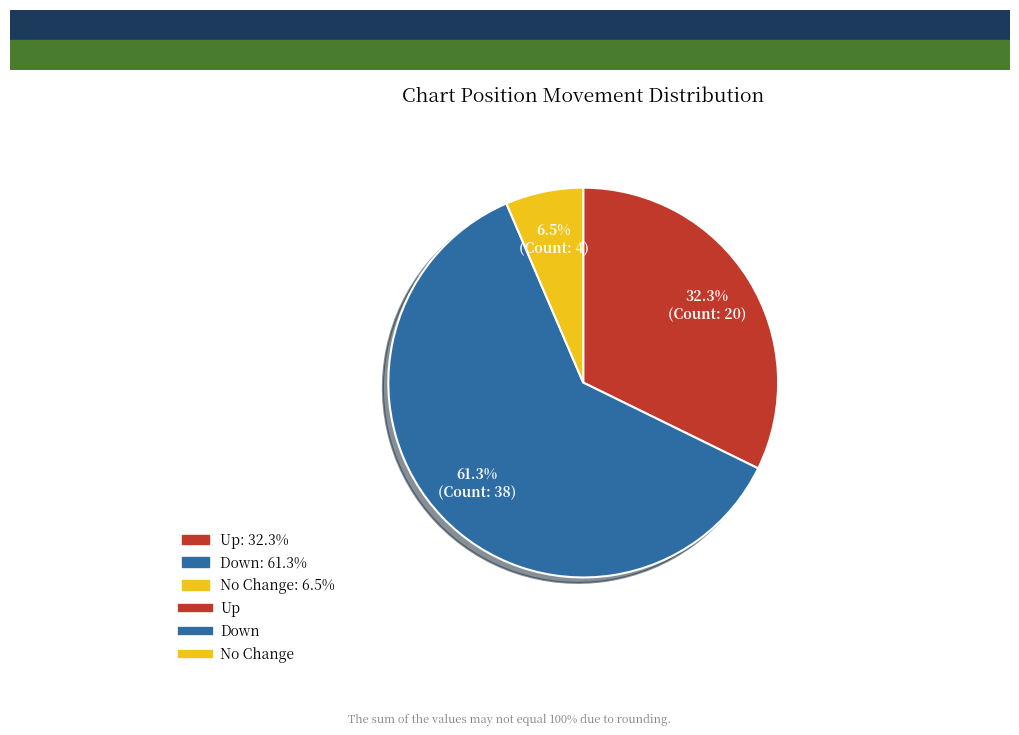

Is there any slice that represents more than half of the pie?

Yes